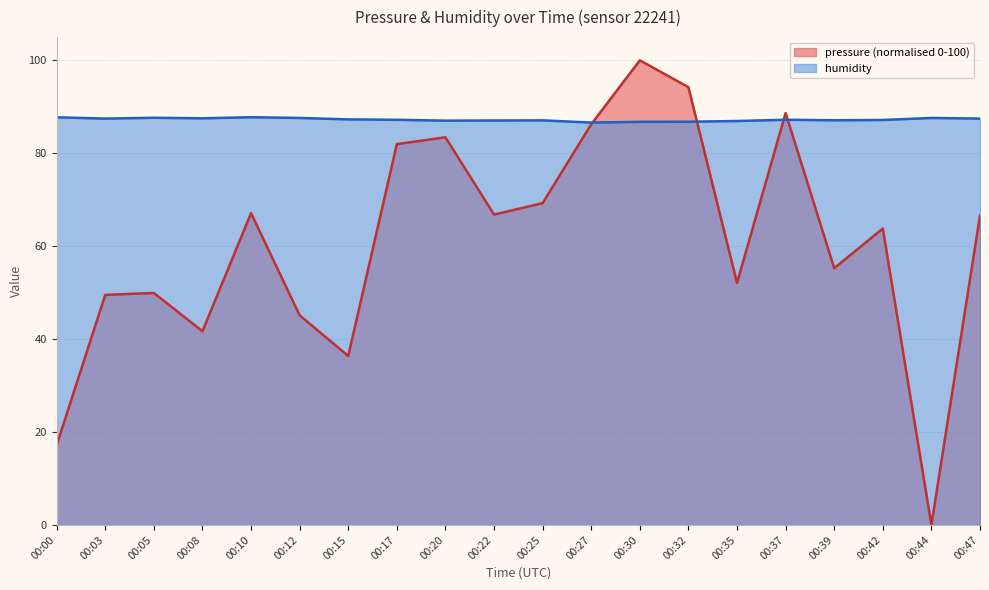

At which label does humidity first exceed 87?

00:00